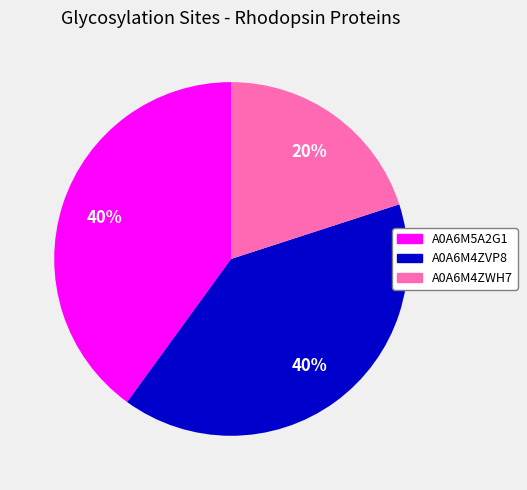

Is A0A6M4ZVP8 the majority of the pie?

No